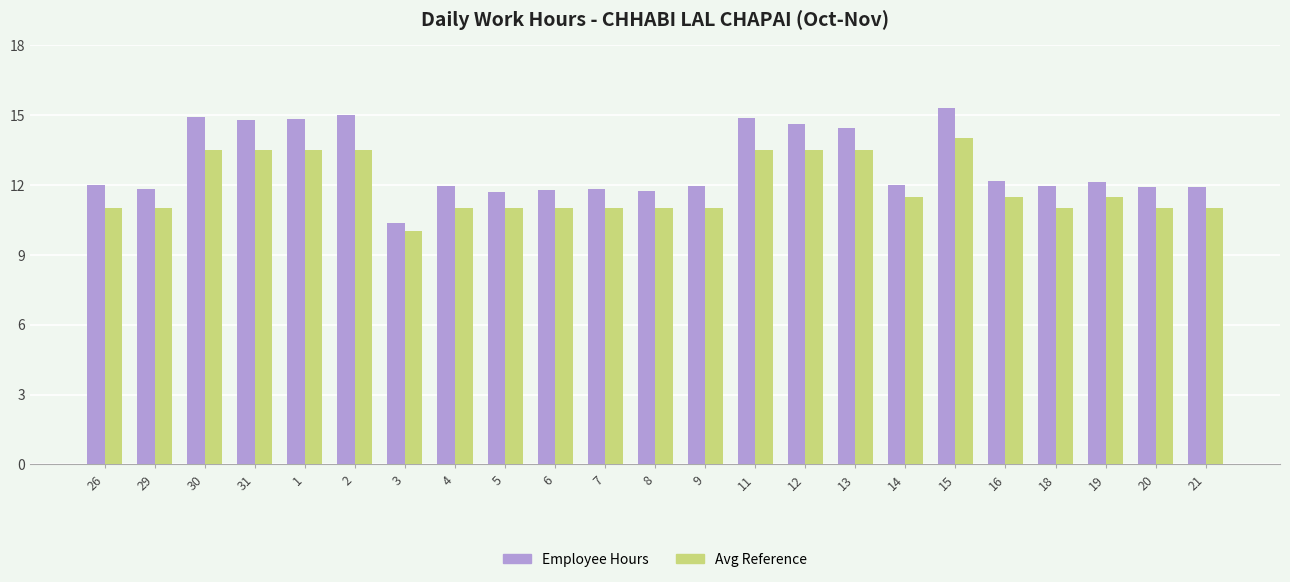

Rank the series by their maximum value, from lowest to highest.

Avg Reference, Employee Hours